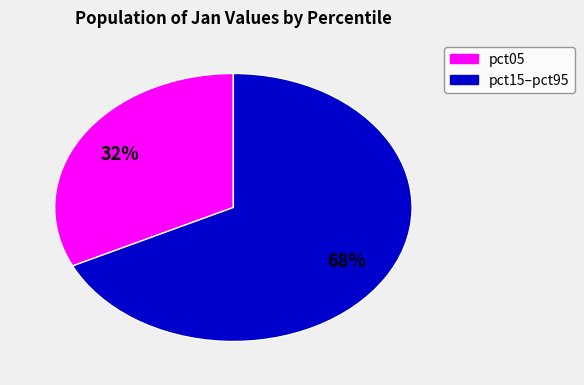

Is there a majority slice in this chart?

Yes